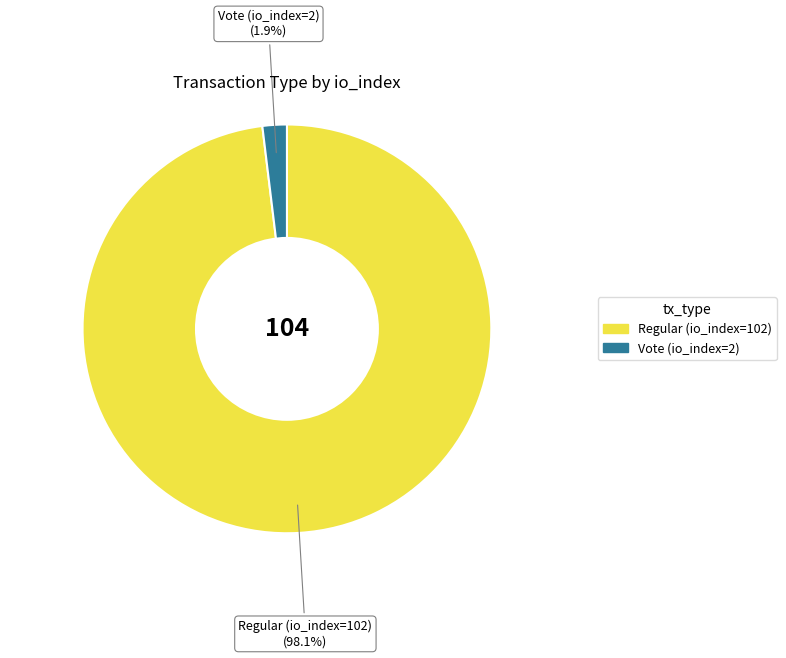

Which category has the biggest portion of the pie?

Regular (io_index=102)